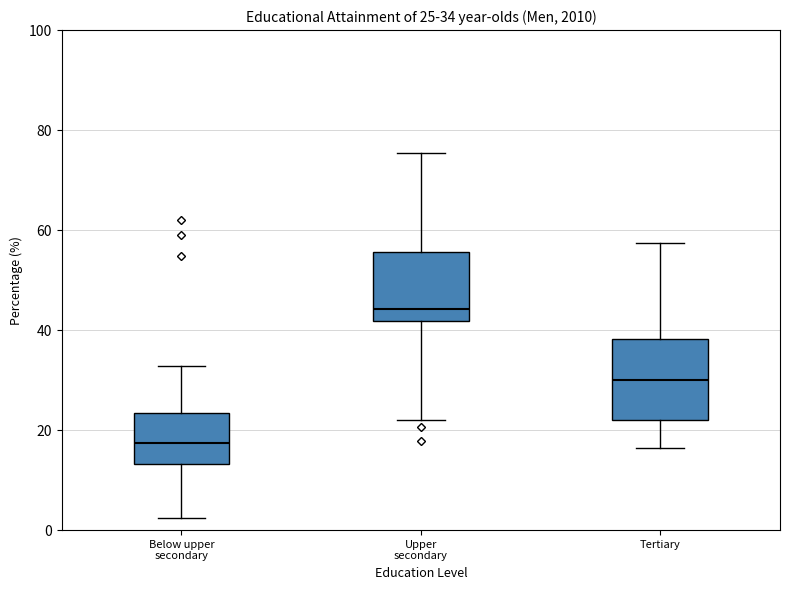

Which box has the highest median line?

Upper secondary